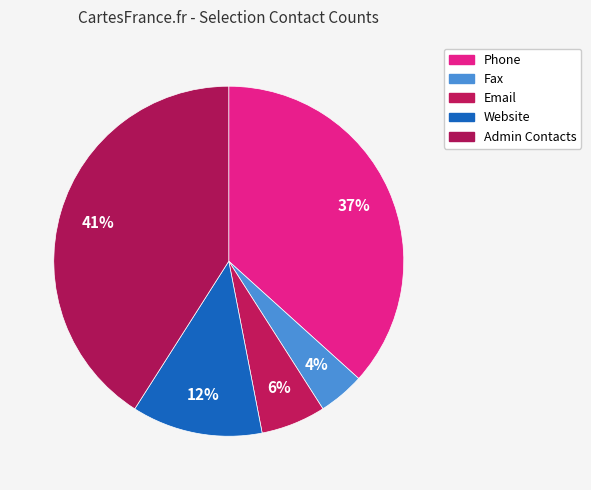

Rank the categories by value from highest to lowest.

Admin Contacts, Phone, Website, Email, Fax